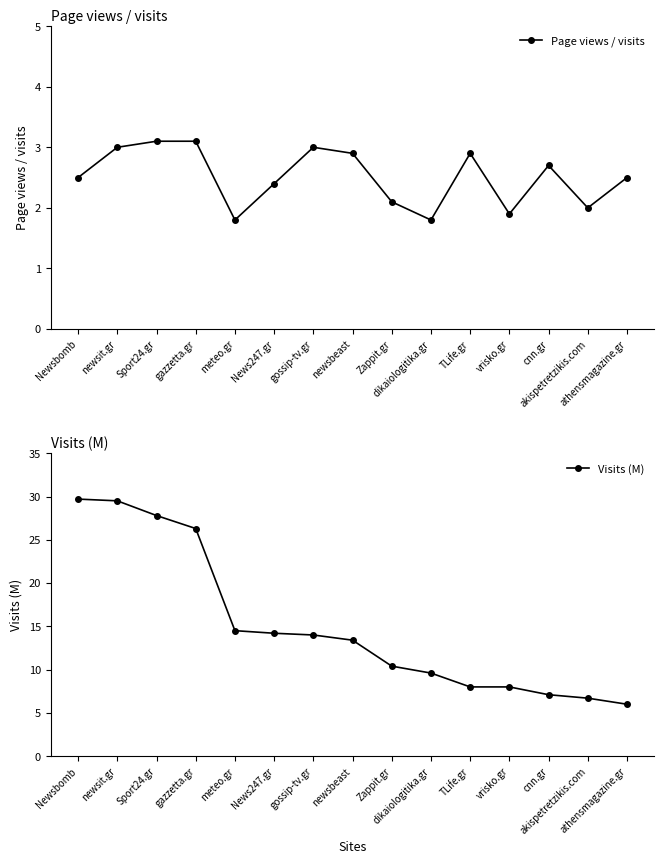

Which category has the lowest value across all series?

meteo.gr